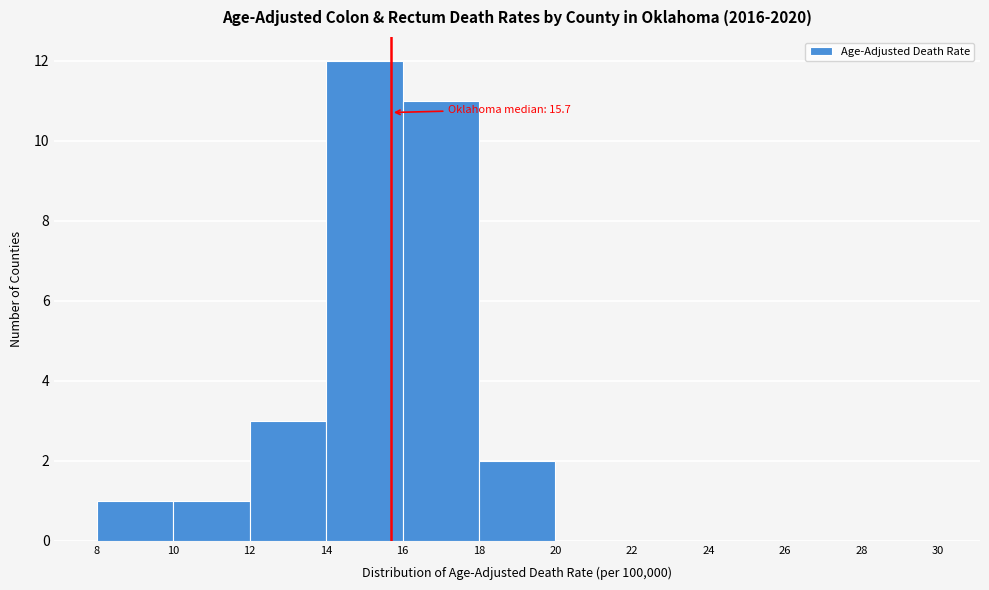

Which range on the x-axis has the tallest bar?

14 to 16